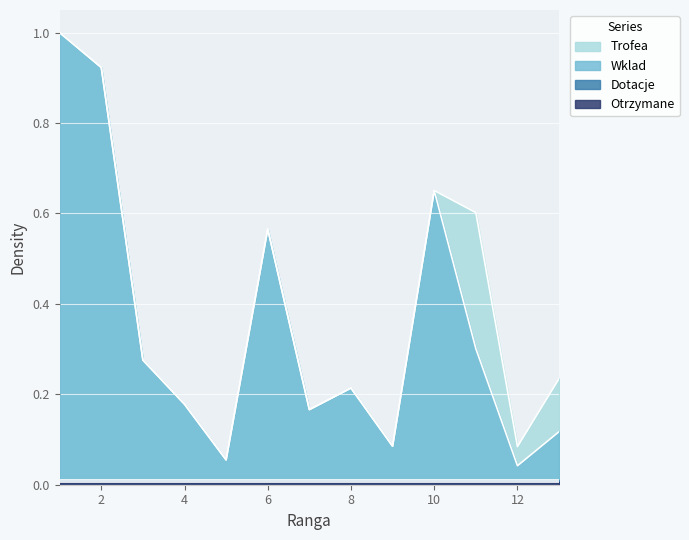

Rank the categories by Wklad value from highest to lowest.

1, 2, 10, 6, 11, 3, 8, 4, 7, 13, 9, 5, 12